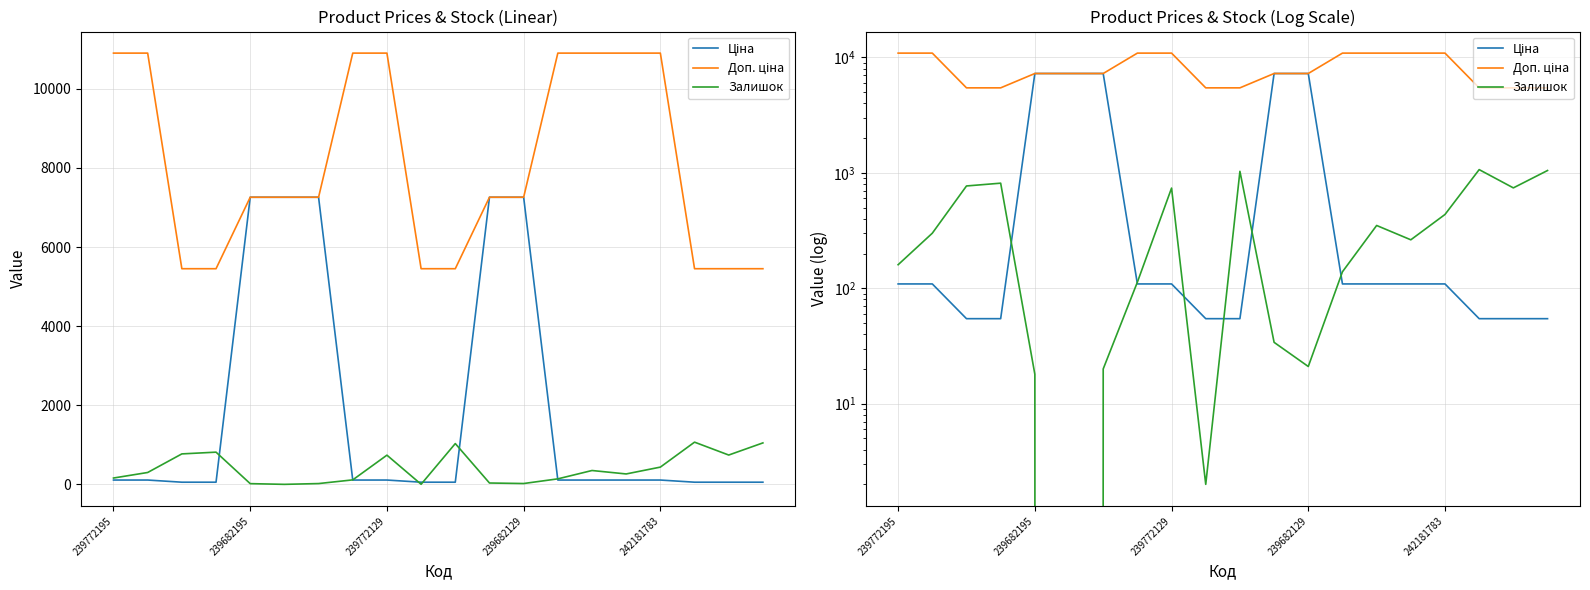

Which series has the widest spread of values?

Ціна